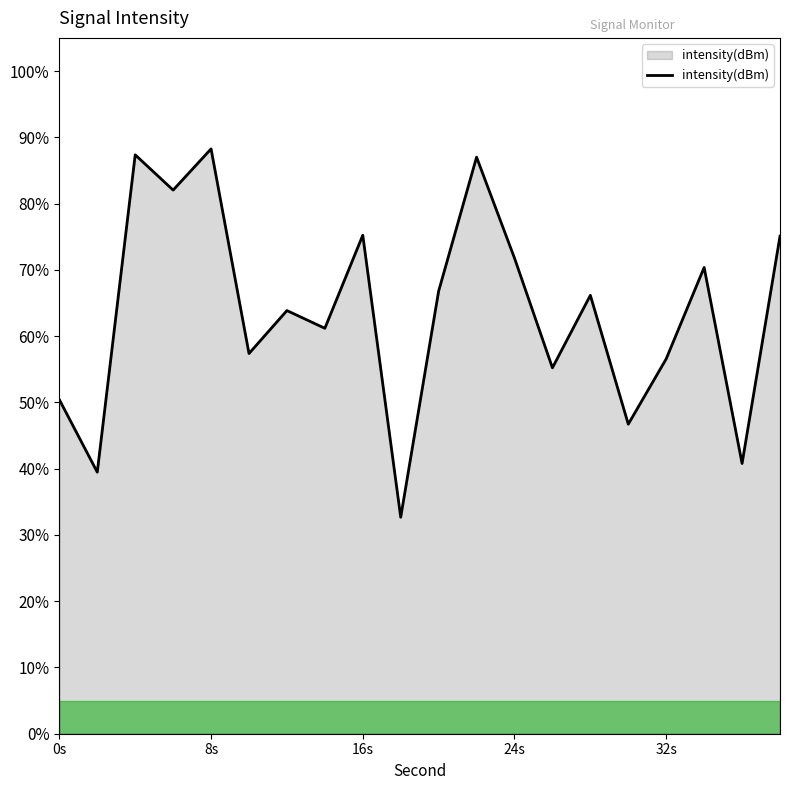

What is the smallest value displayed?

32.7